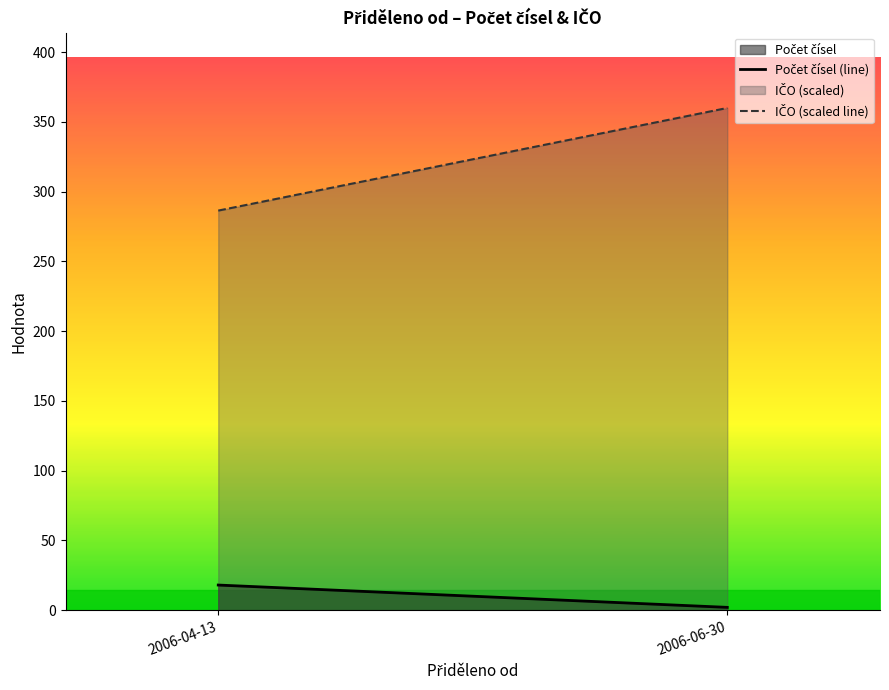

Which category has the lowest value in the IČO (scaled line) series?

2006-04-13